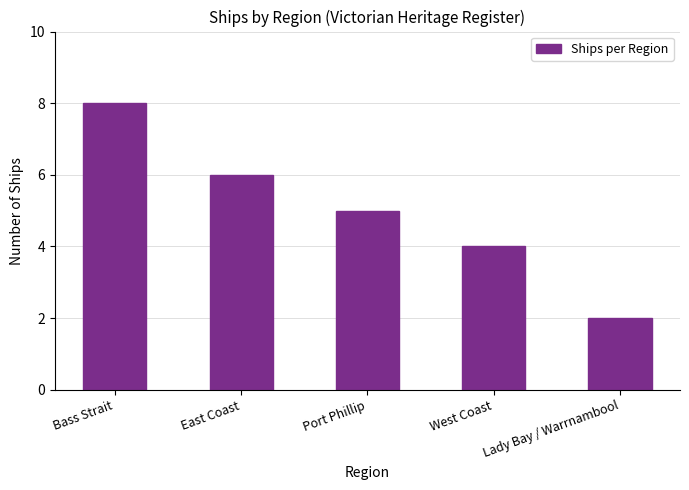

List the labels in order of value, largest first.

Bass Strait, East Coast, Port Phillip, West Coast, Lady Bay / Warrnambool